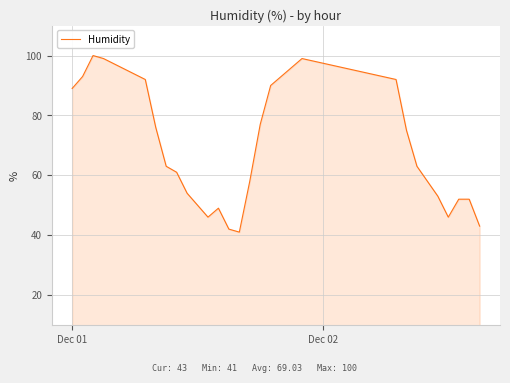

What is the average value?

69